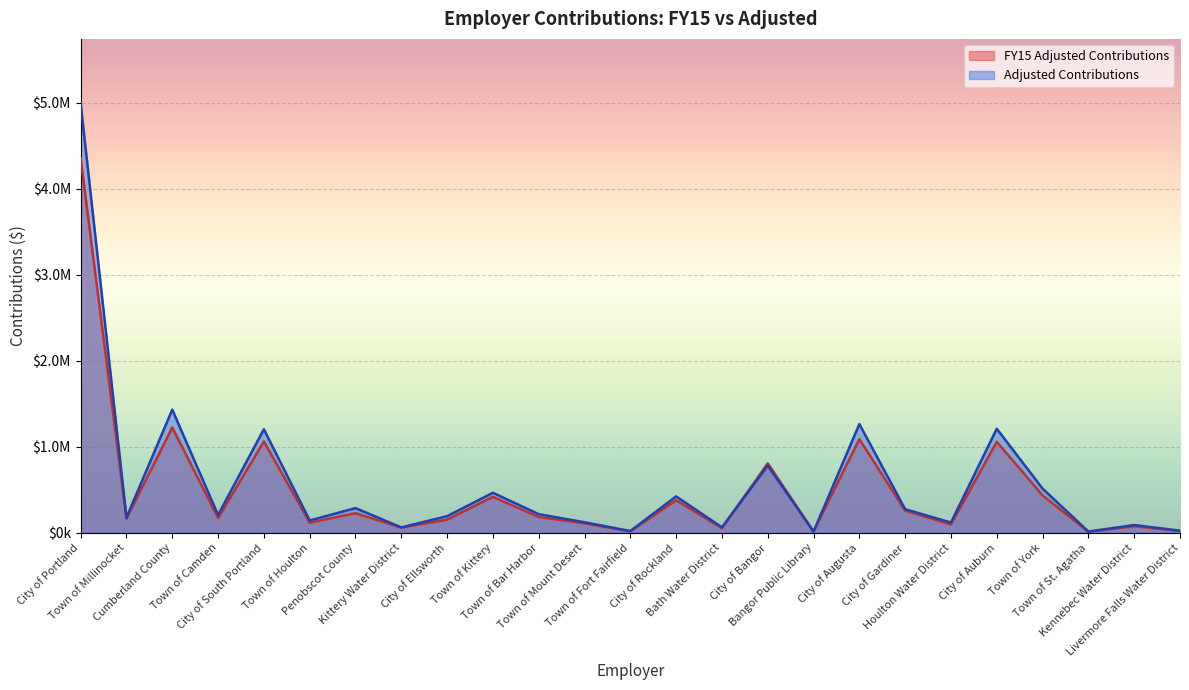

Where does the FY15 Adjusted Contributions series first go above 170286?

City of Portland